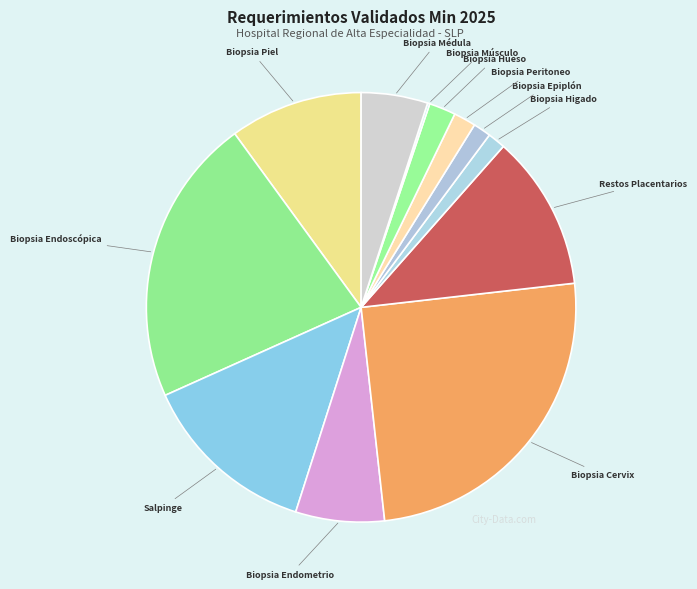

True or false: Biopsia Higado accounts for 11% of the total.

False